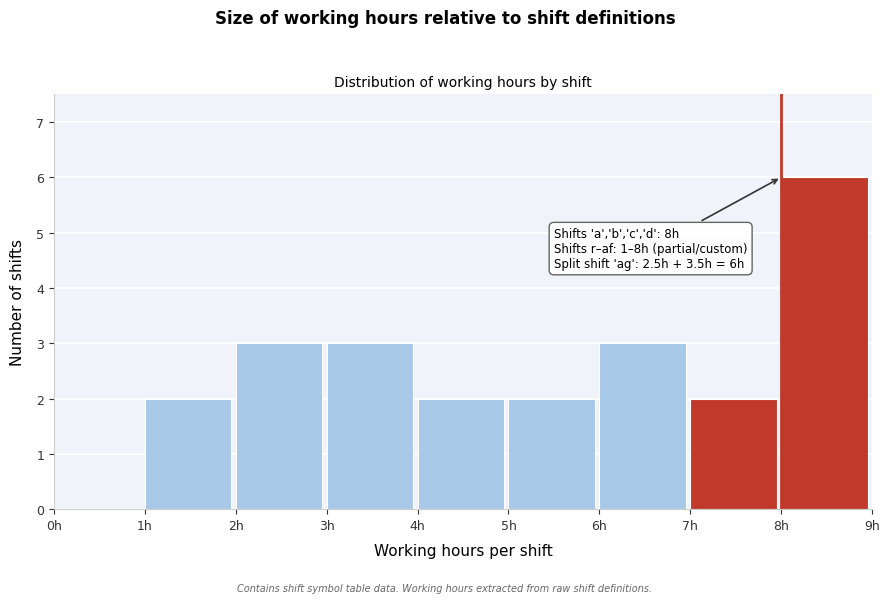

Which range on the x-axis has the tallest bar?

8 to 9